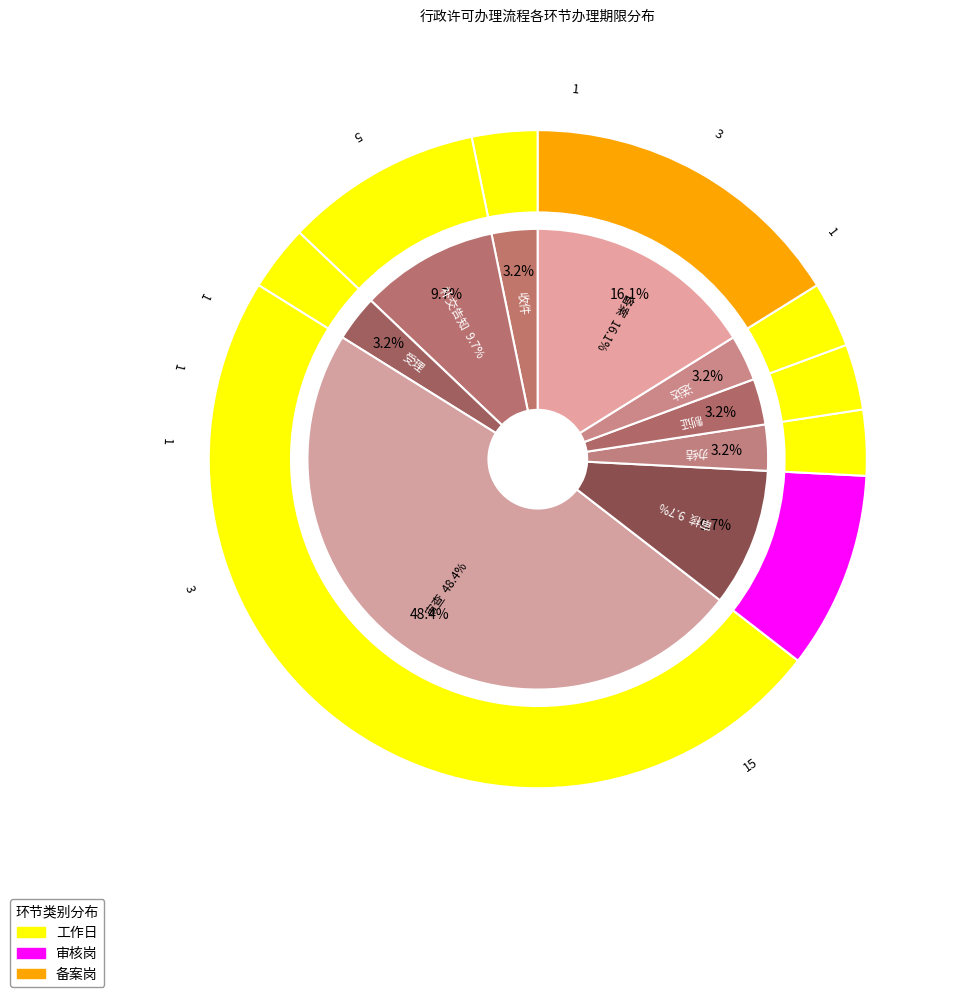

Which category has the smallest portion of the pie?

收件